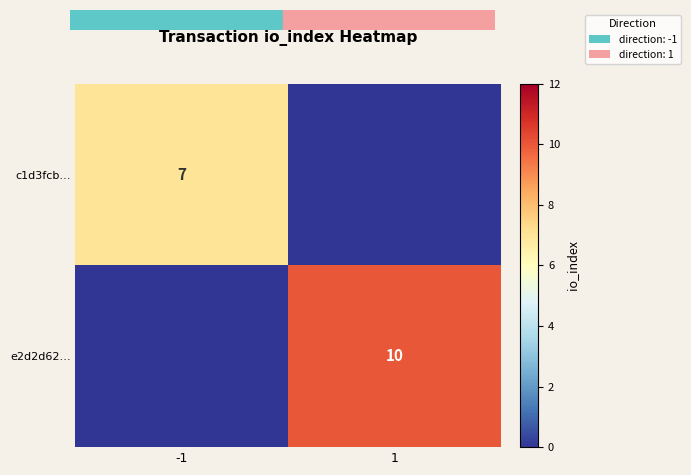

True or false: e2d2d62… has a value of 7 at 1.

False